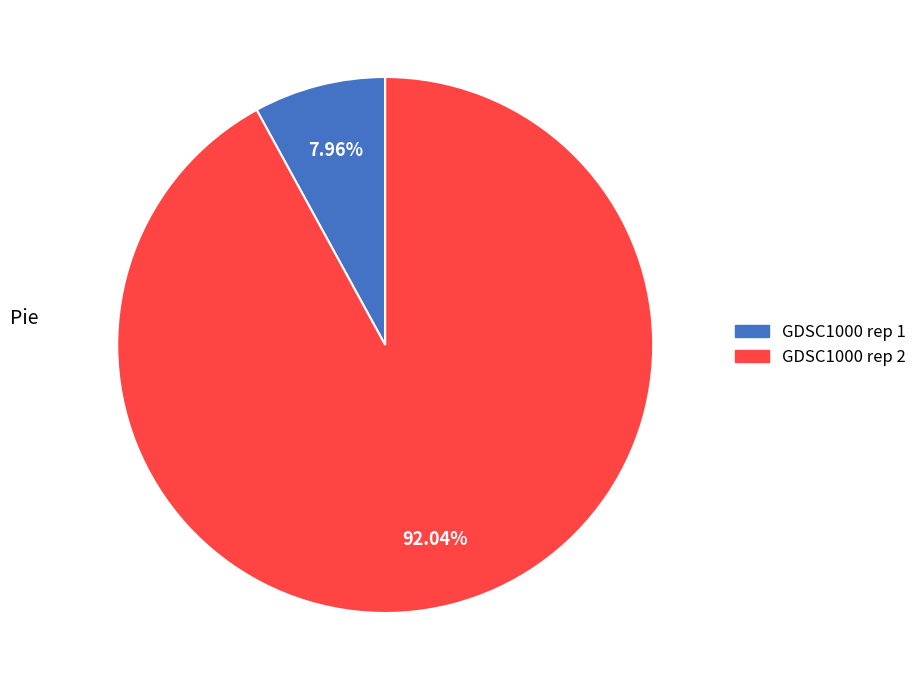

To the nearest percent, what is the combined percentage of GDSC1000 rep 2 and GDSC1000 rep 1?

100%